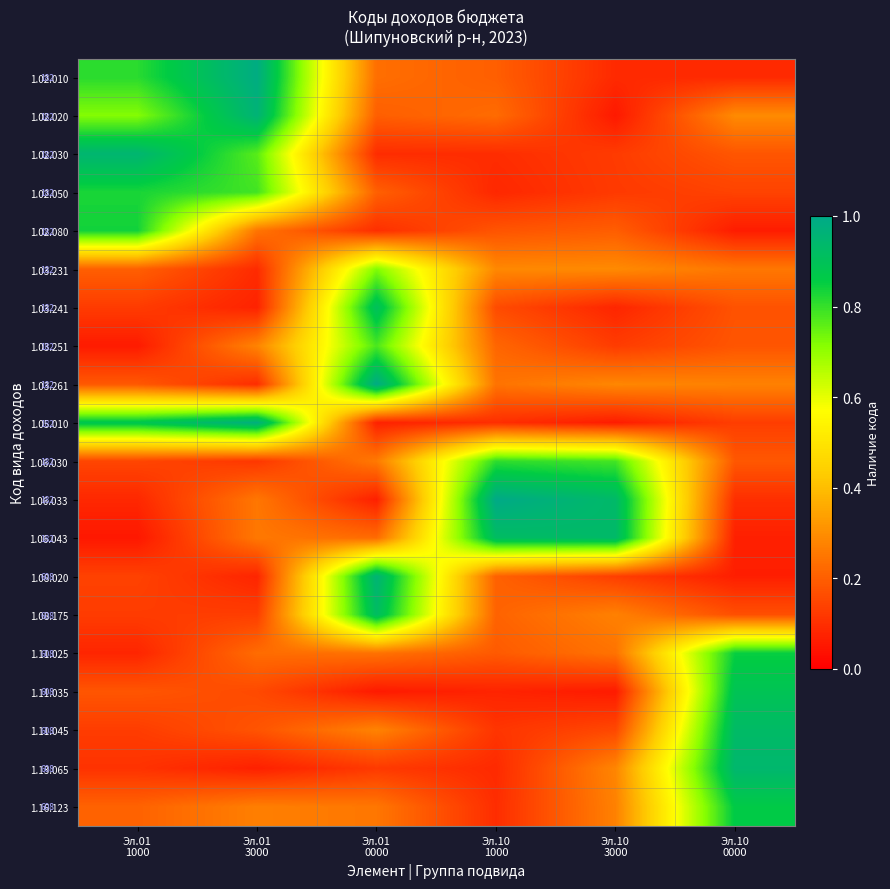

At Эл.10 3000, list the series in order from smallest to largest.

1.02.020, 1.11.035, 1.05.010, 1.03.241, 1.02.010, 1.02.050, 1.02.030, 1.03.251, 1.08.020, 1.11.045, 1.02.080, 1.11.025, 1.08.175, 1.16.123, 1.13.065, 1.03.261, 1.03.231, 1.06.030, 1.06.043, 1.06.033